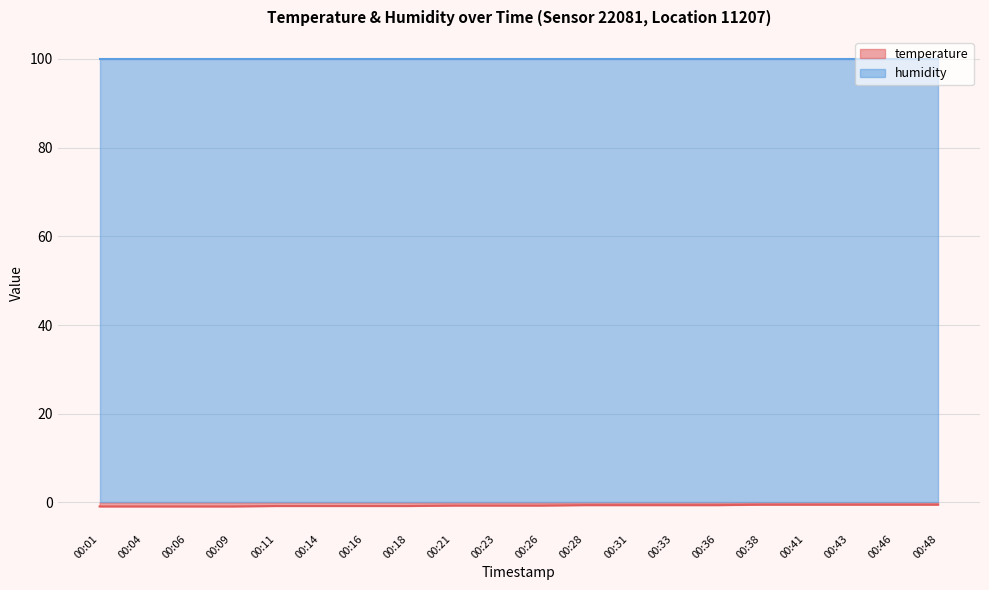

True or false: the data shows -0.8 at 00:18.

True